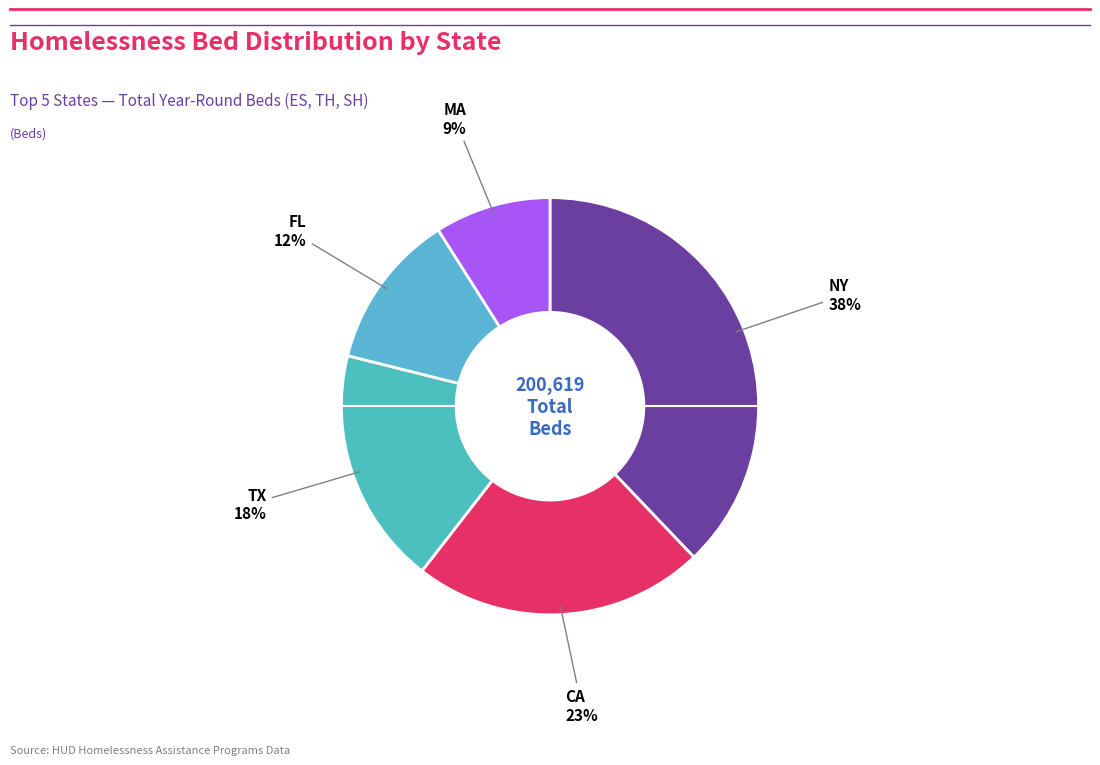

How many segments does this pie chart have?

5